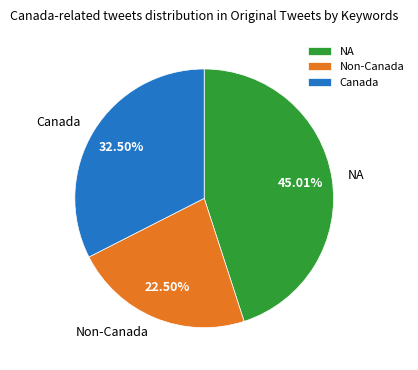

Combined, do Canada and NA account for over 50%?

Yes